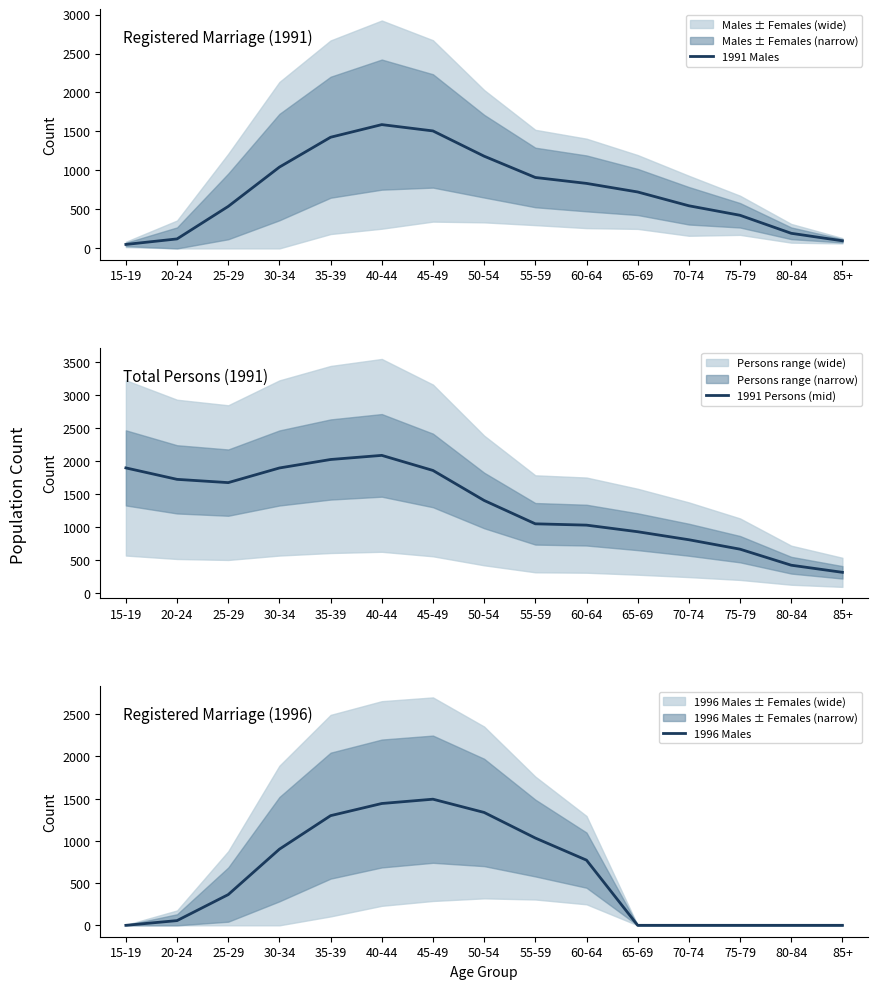

Rank the series by their average value, from highest to lowest.

1991 Persons (mid), 1991 Males, 1996 Males